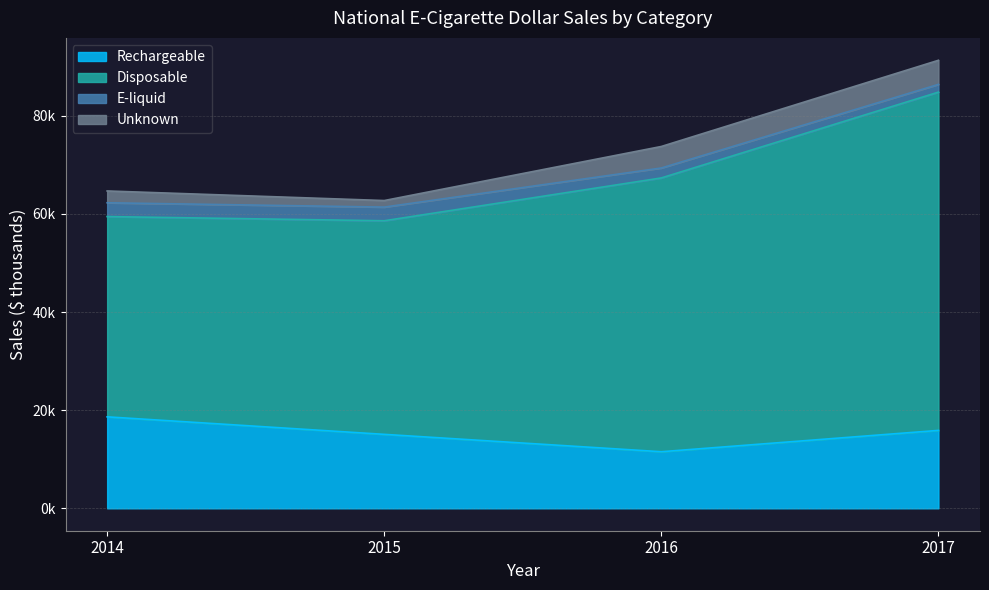

Where is E-liquid nearest to the value 2197?

2016